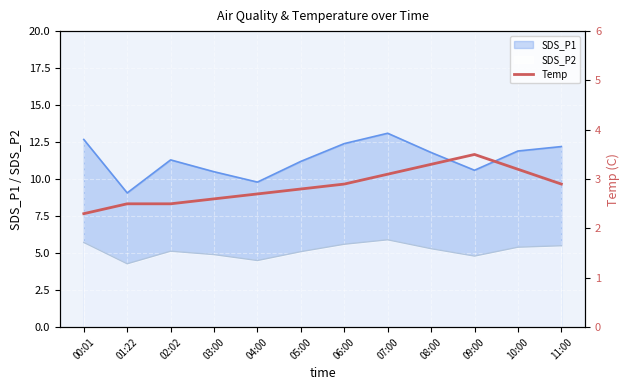

Rank the categories by value from highest to lowest.

09:00, 08:00, 10:00, 07:00, 06:00, 11:00, 05:00, 04:00, 03:00, 01:22, 02:02, 00:01